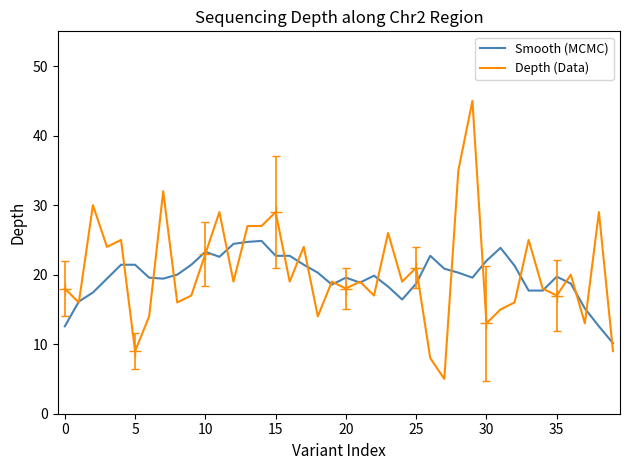

What is the highest value of the Depth (Data) series?

45.0